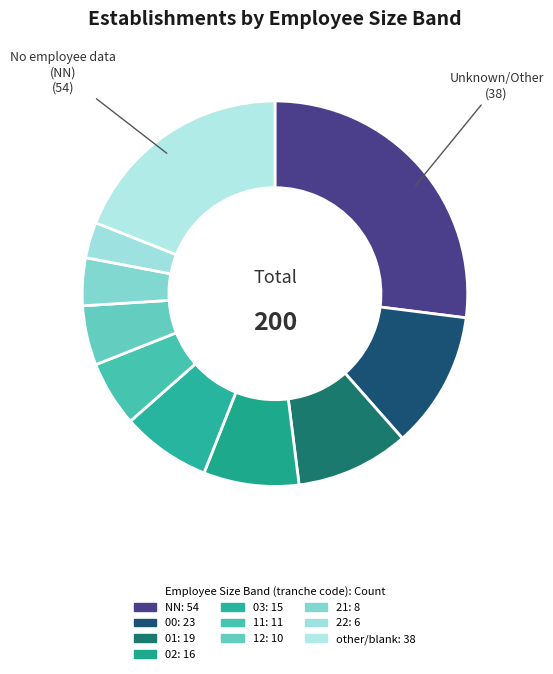

Which slice is the smallest?

22